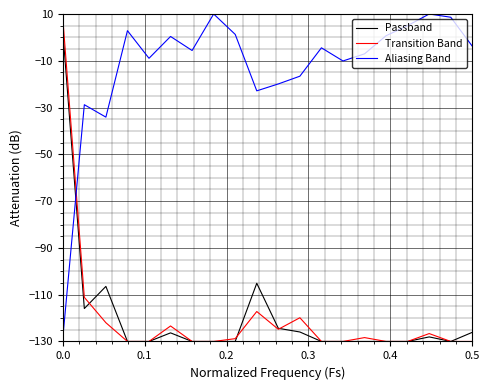

What is the average value of the Passband series?

-119.3